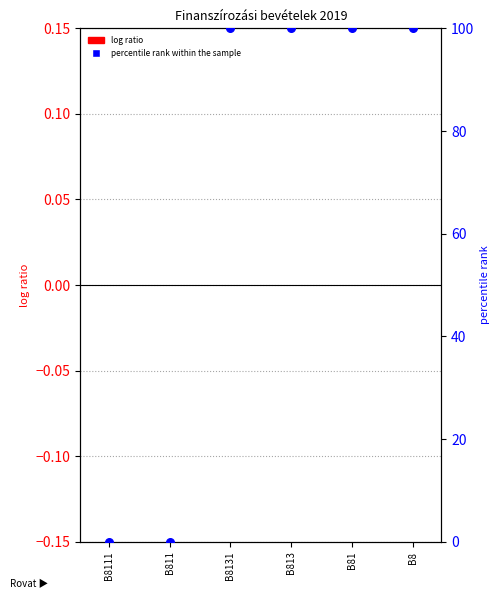

At which category is the sum across all series the highest?

B8131